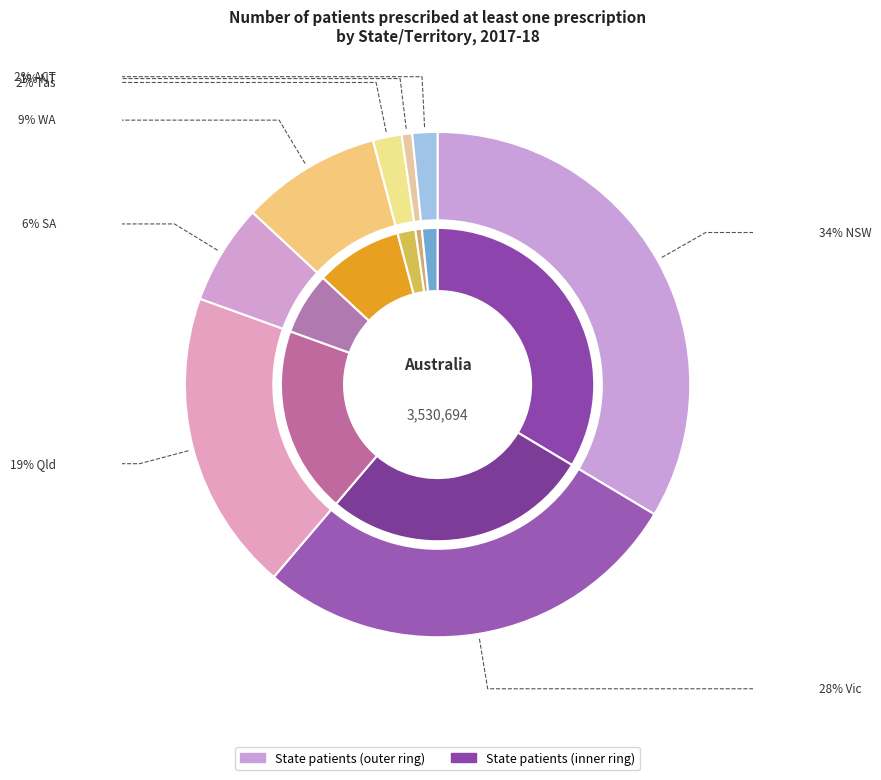

Count the number of slices in the pie.

8